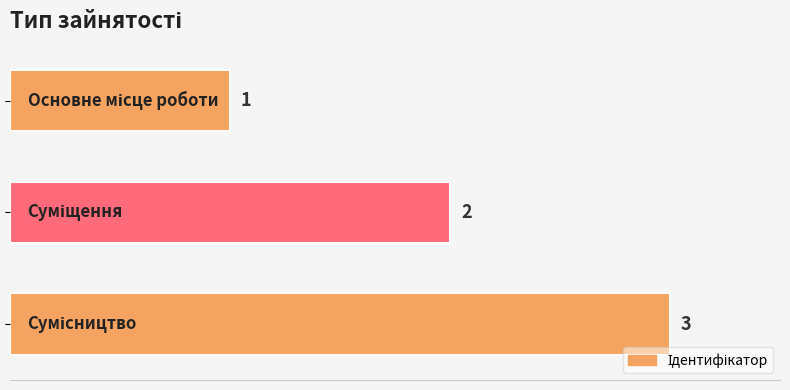

What is the value of the 3rd bar from the top?

3